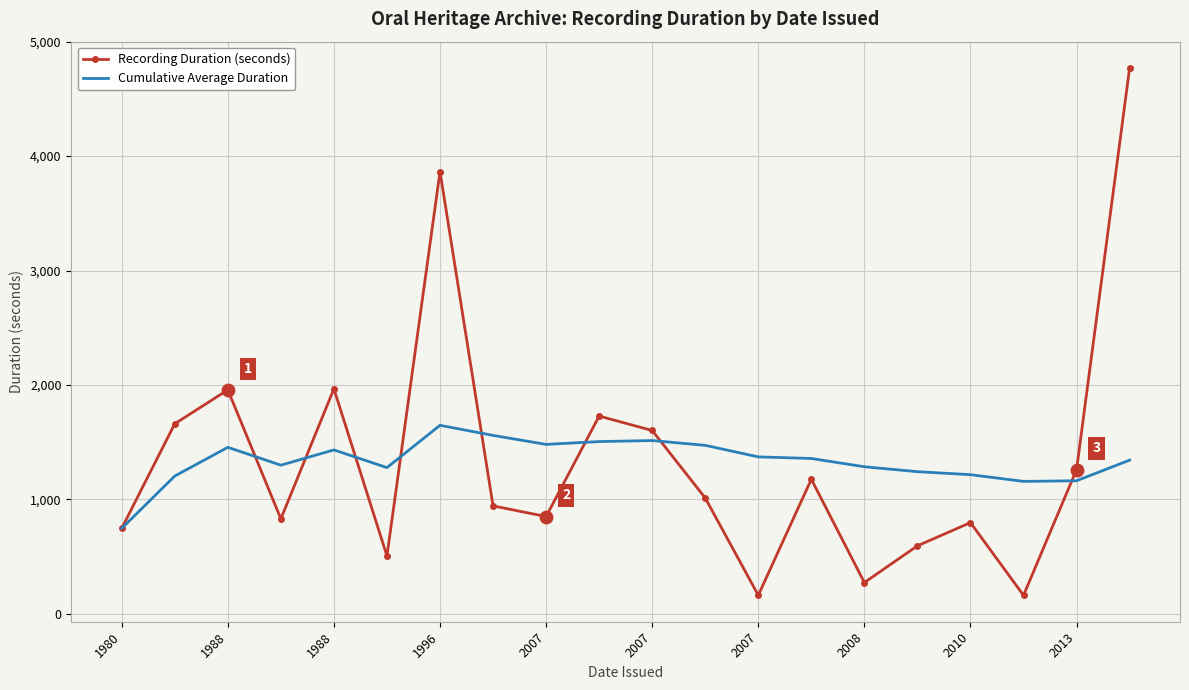

List the series in order of their peak value, highest first.

Recording Duration (seconds), Cumulative Average Duration